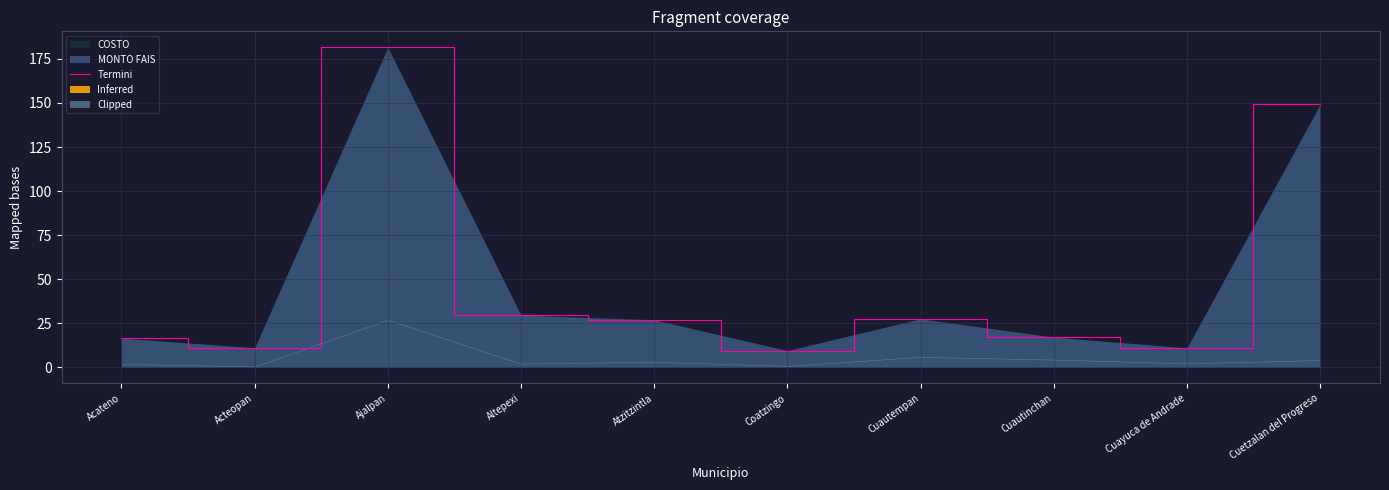

What is the difference between the values at Coatzingo and Acteopan?

1.6